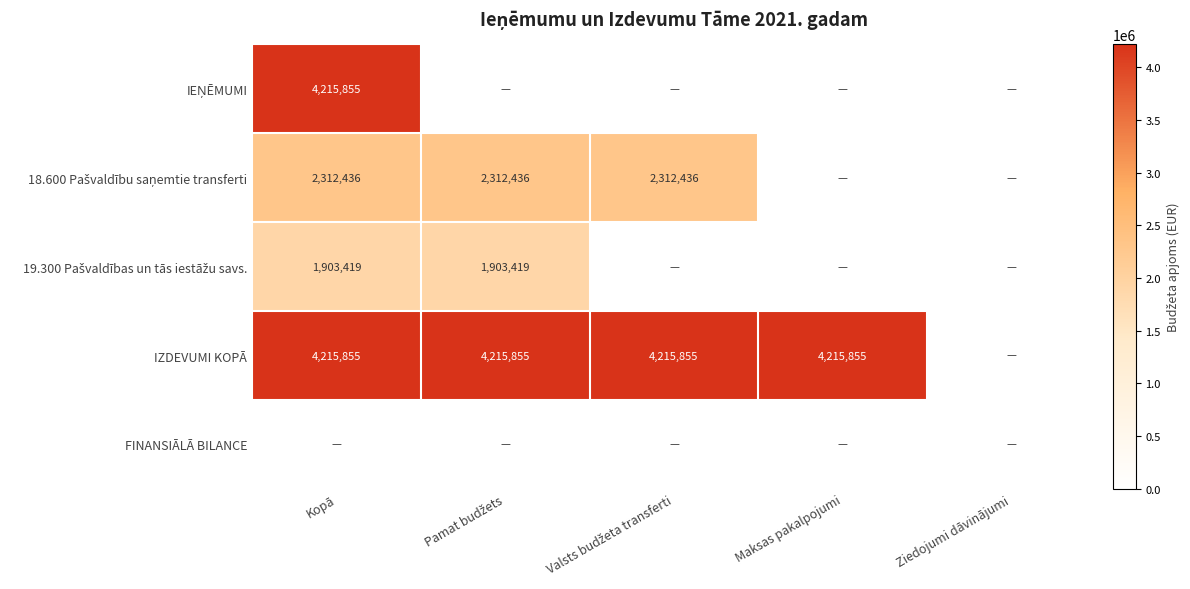

What is the total value across all series at Pamat budžets?

8431710